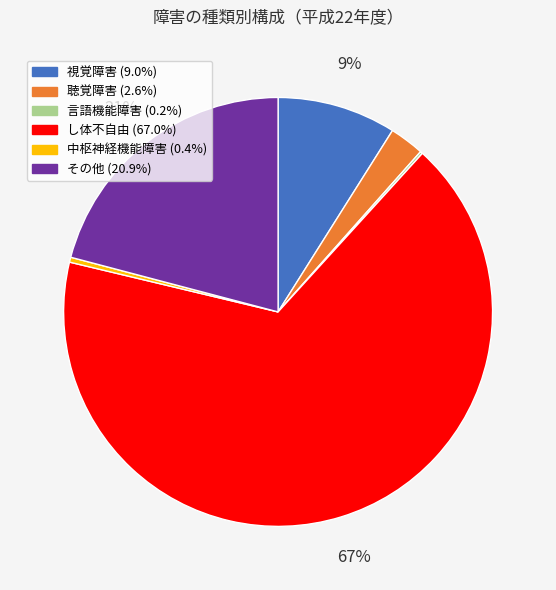

To the nearest percent, what is the difference between the その他 and 視覚障害 slice percentages?

12%